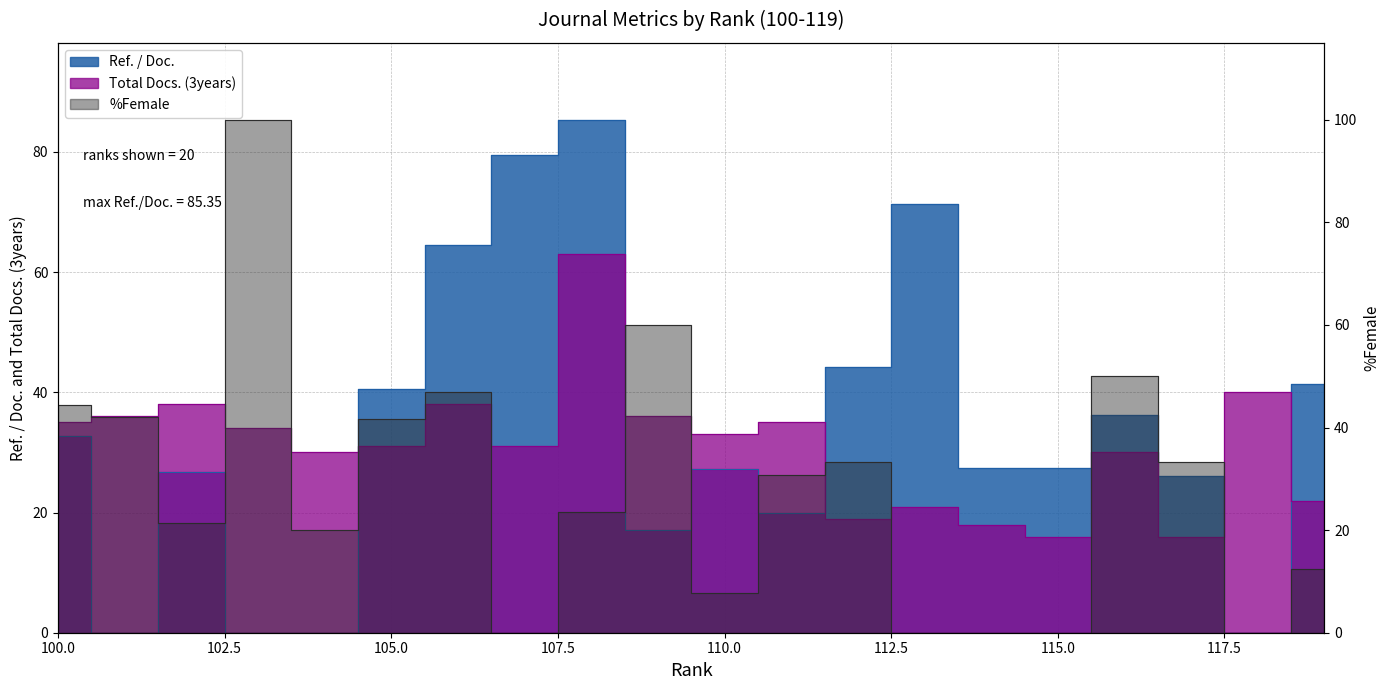

What is the total value across all series at 101?

78.1